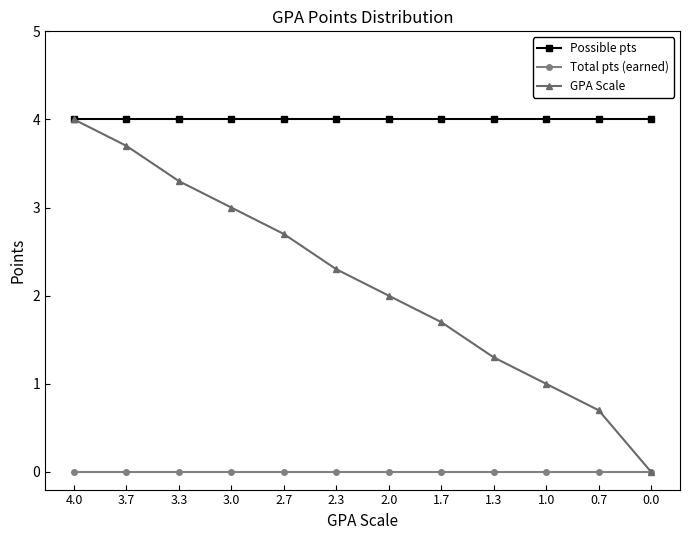

Does the chart display data point markers on the line(s)?

Yes